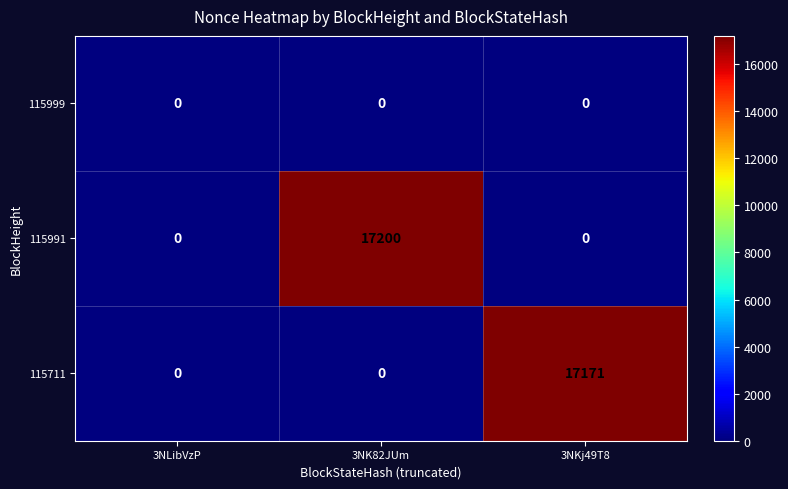

At how many categories does at least one series exceed 9297?

2